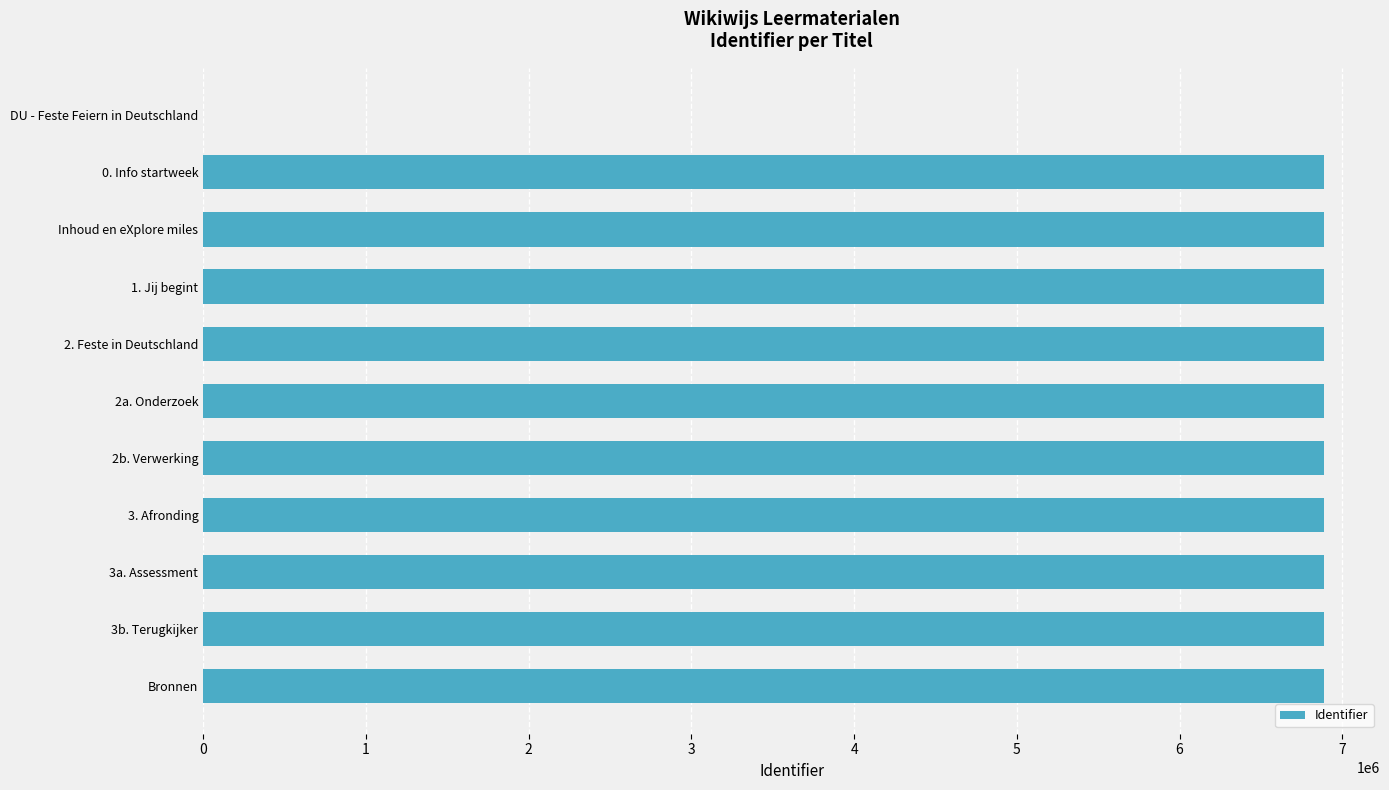

At which label is the value closest to 3443628?

0. Info startweek